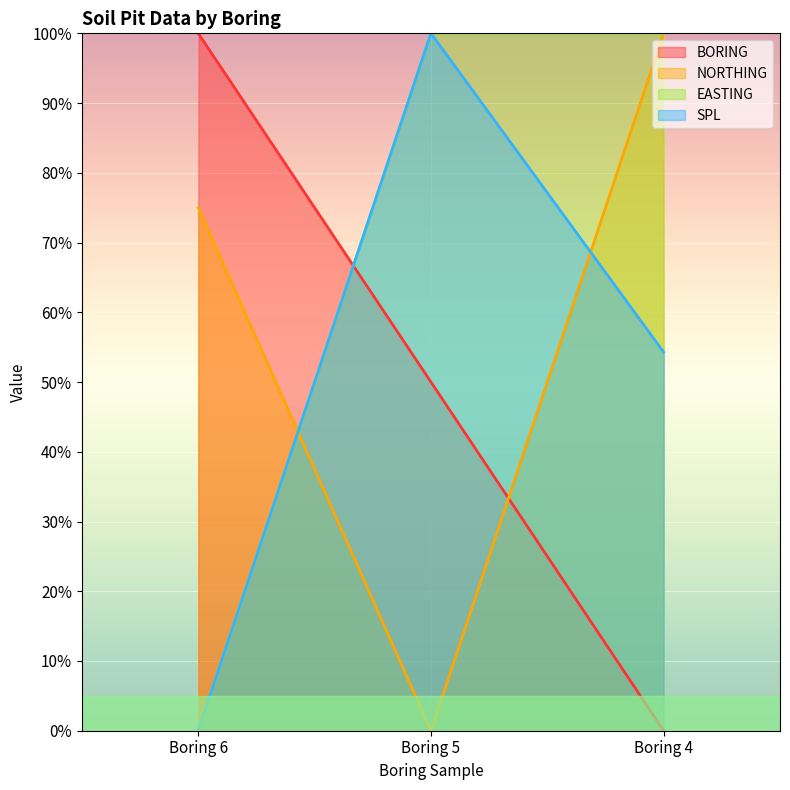

Which series has the largest range (max minus min)?

BORING